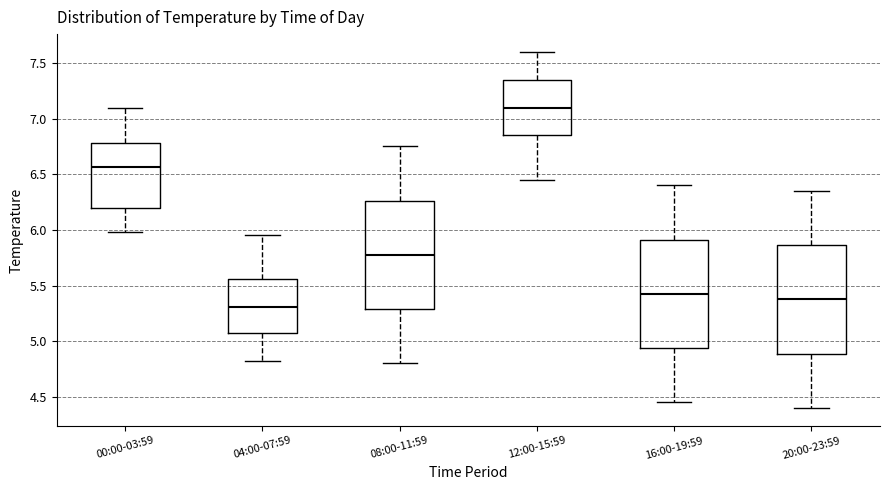

Where does the upper whisker of the box for 04:00-07:59 end on the y-axis? The values are not printed on the chart, so give them approximately, as read against the axis.

5.95